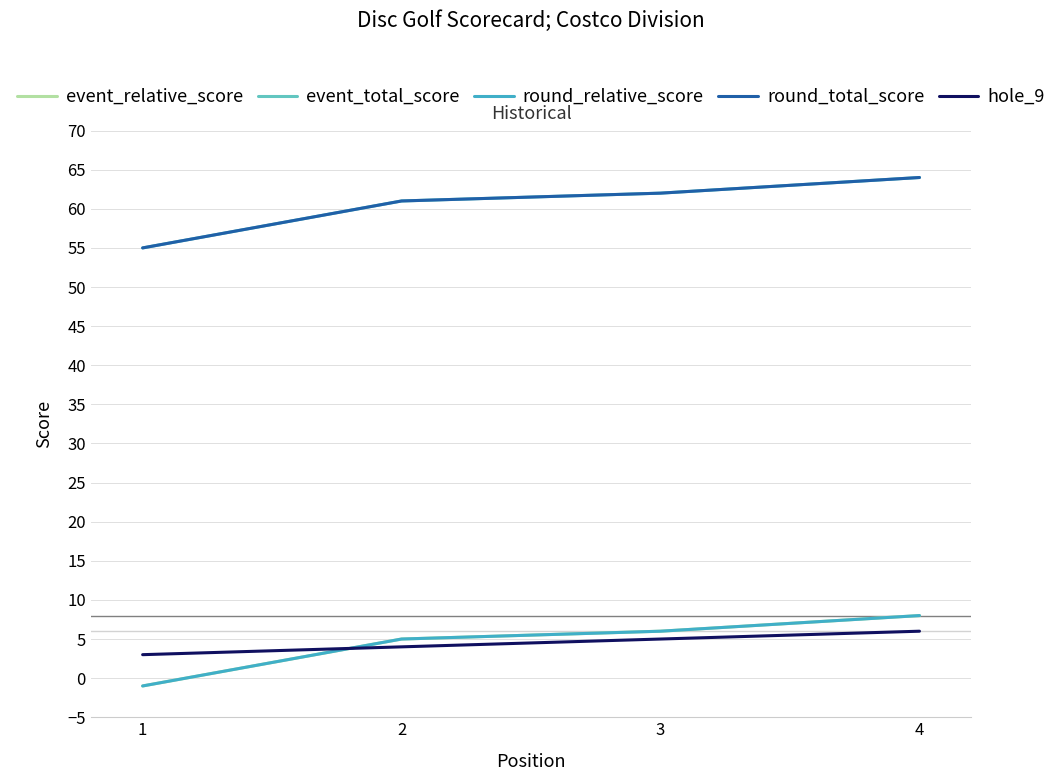

True or false: round_relative_score and hole_9 cross at least once.

True